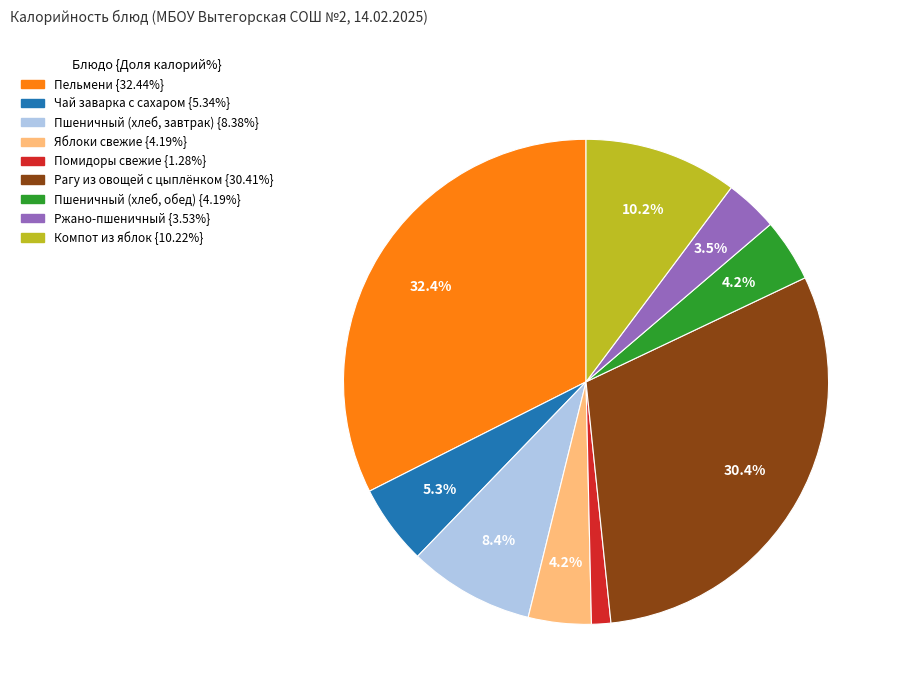

The Рагу из овощей с цыплёнком slice represents 37% of the pie. True or false?

False